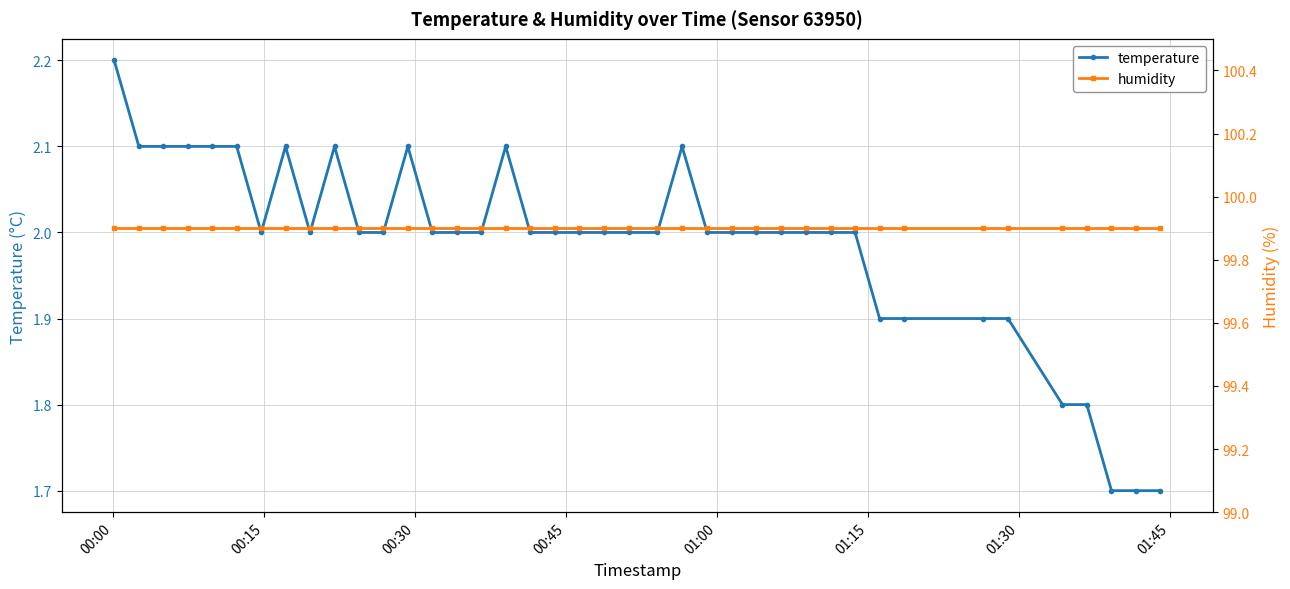

Which series has the largest range (max minus min)?

temperature